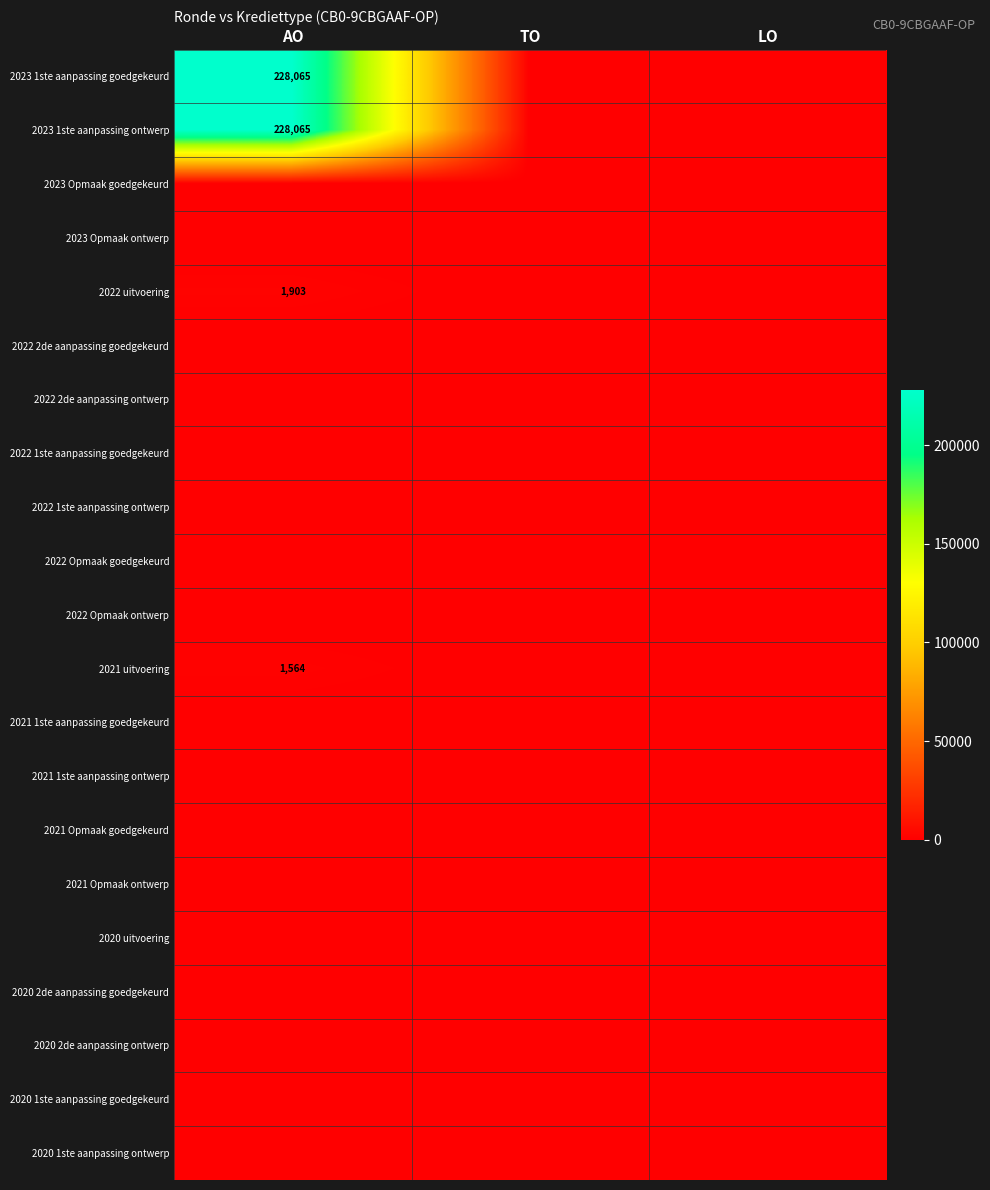

Is it true that 2022 2de aanpassing ontwerp equals 0 at TO?

True